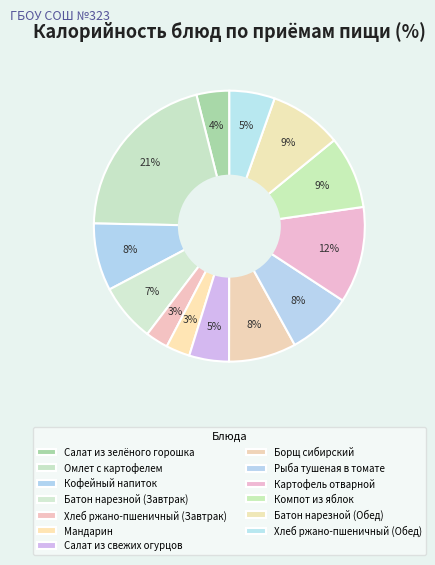

What percentage is the Батон нарезной (Обед) slice, to the nearest percent?

9%